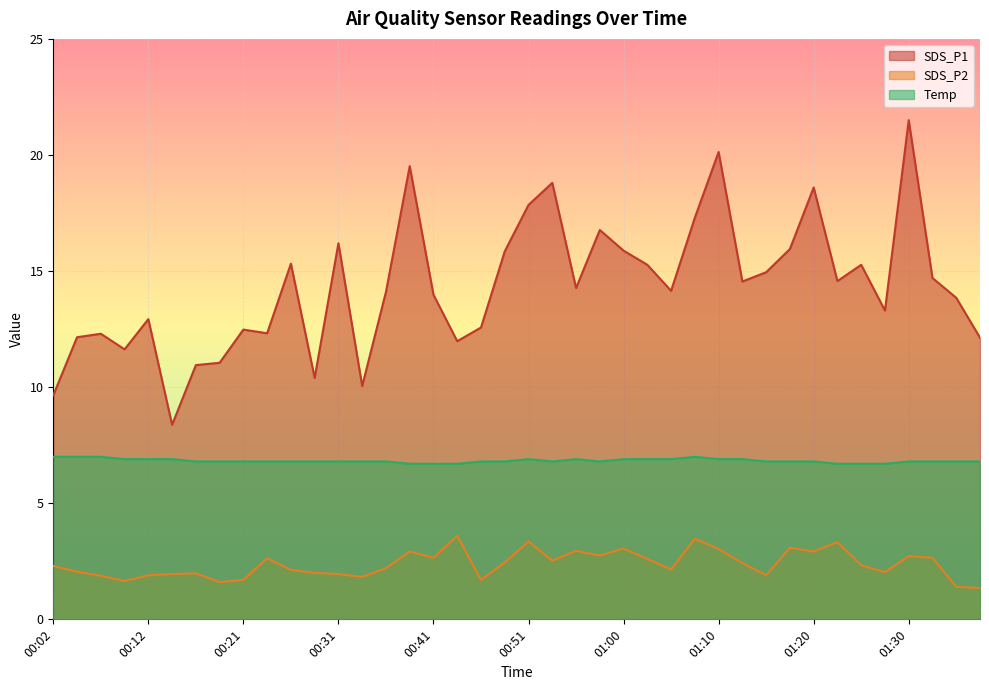

How many interior local peaks does the Temp series have?

3